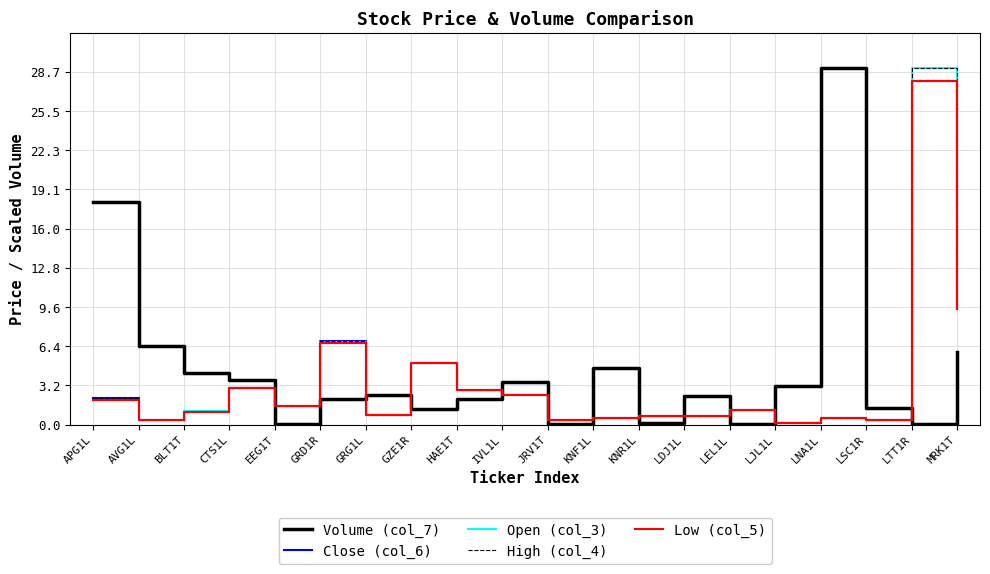

The High (col_4) series shows 2.2 at APG1L. True or false?

True